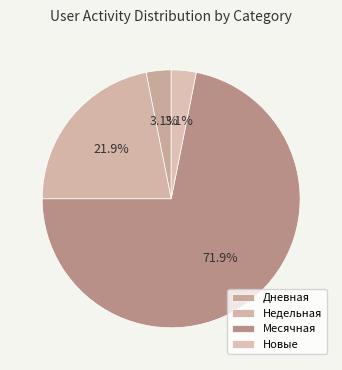

Count the number of slices in the pie.

4